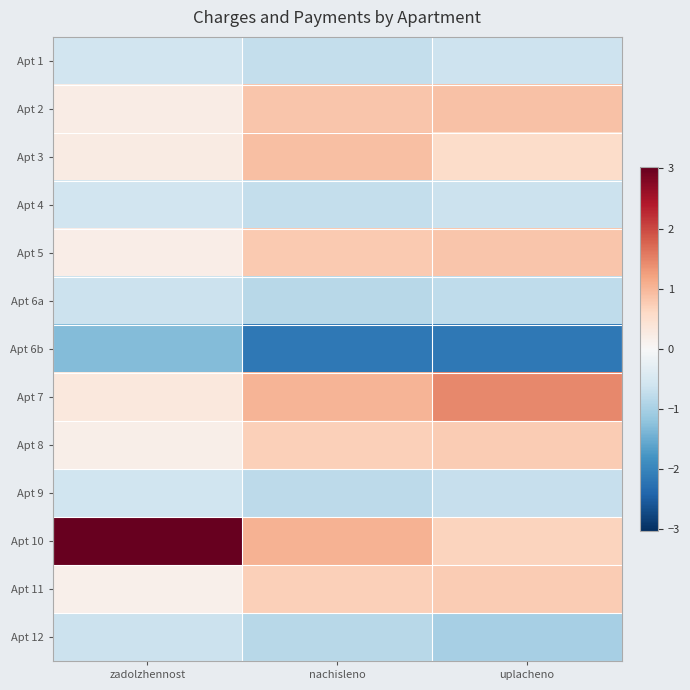

Reading left to right, transcribe all the data shown in this chart.

Apt 1: zadolzhennost=-0.6	nachisleno=-0.7	uplacheno=-0.6
Apt 2: zadolzhennost=0.2	nachisleno=0.8	uplacheno=0.9
Apt 3: zadolzhennost=0.3	nachisleno=0.9	uplacheno=0.5
Apt 4: zadolzhennost=-0.6	nachisleno=-0.7	uplacheno=-0.6
Apt 5: zadolzhennost=0.2	nachisleno=0.8	uplacheno=0.8
Apt 6a: zadolzhennost=-0.6	nachisleno=-0.8	uplacheno=-0.8
Apt 6b: zadolzhennost=-1.3	nachisleno=-2.1	uplacheno=-2.2
Apt 7: zadolzhennost=0.3	nachisleno=1.0	uplacheno=1.4
Apt 8: zadolzhennost=0.2	nachisleno=0.7	uplacheno=0.8
Apt 9: zadolzhennost=-0.6	nachisleno=-0.8	uplacheno=-0.7
Apt 10: zadolzhennost=3.0	nachisleno=1.0	uplacheno=0.7
Apt 11: zadolzhennost=0.2	nachisleno=0.7	uplacheno=0.8
Apt 12: zadolzhennost=-0.6	nachisleno=-0.8	uplacheno=-1.0